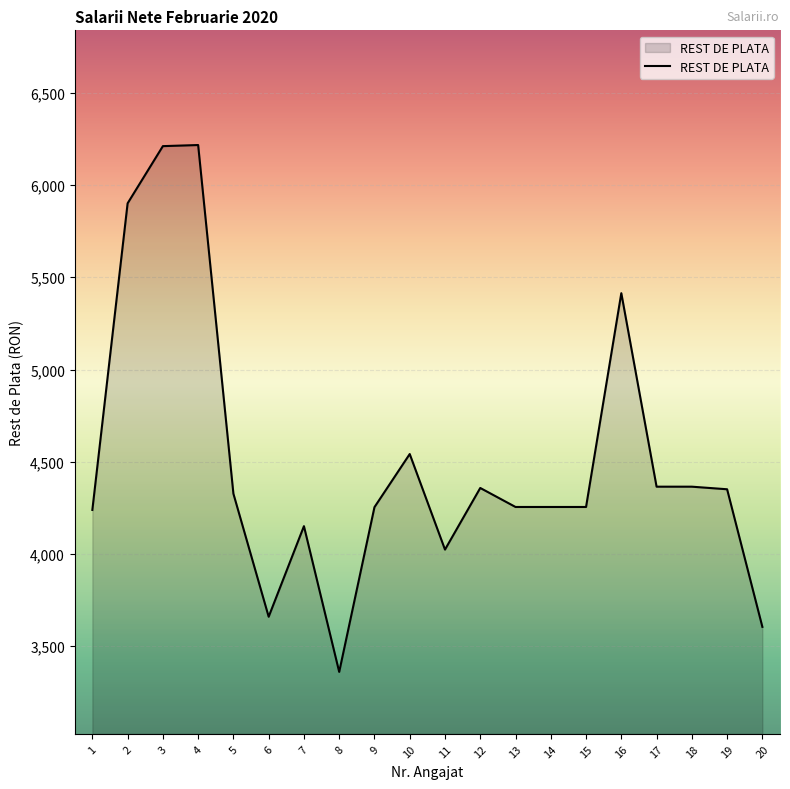

What is the approximate value at 14, to the nearest 50?

4250